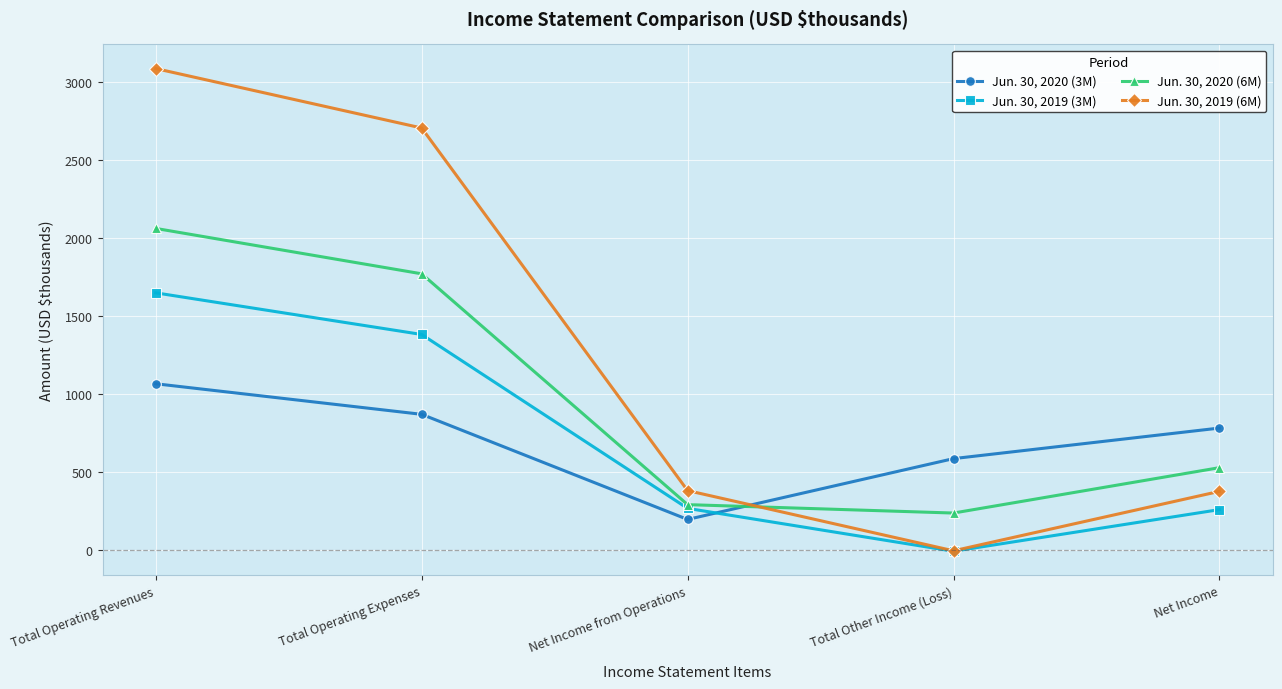

What is the average value of the Jun. 30, 2020 (6M) series?

978